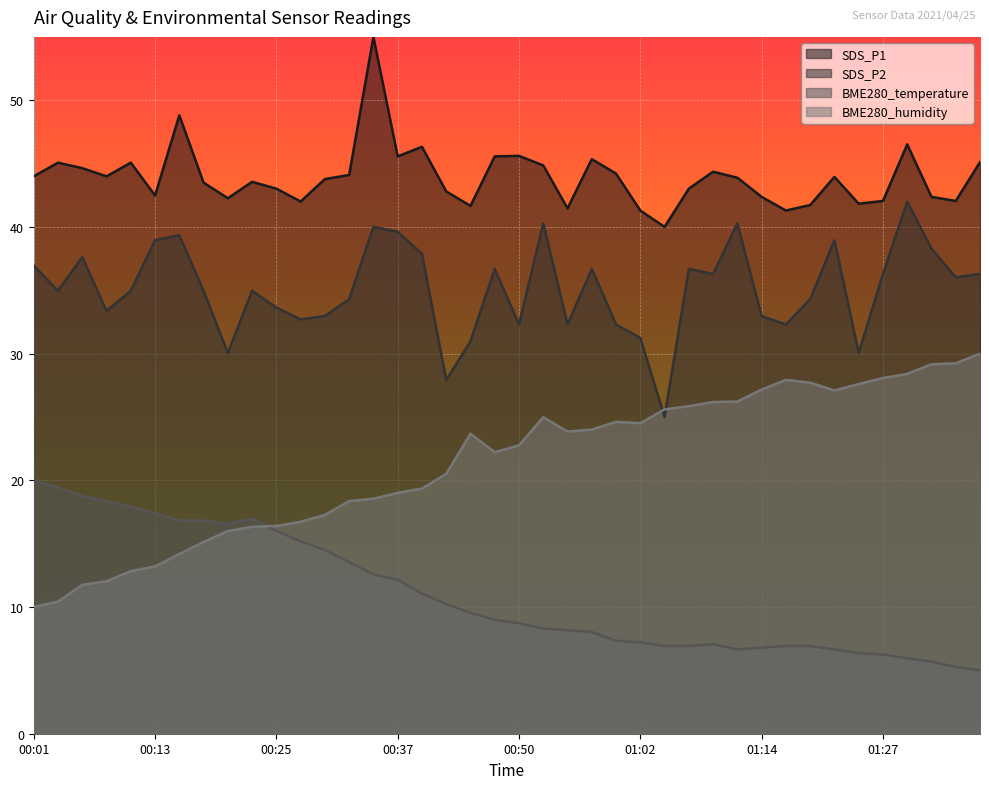

How many data points does each series have?

40